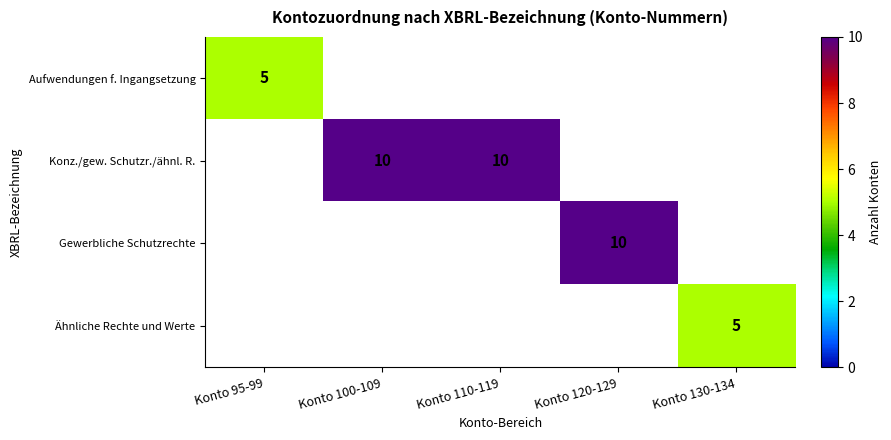

The value of Konz./gew. Schutzr./ähnl. R. at Konto 100-109 is 10. True or false?

True